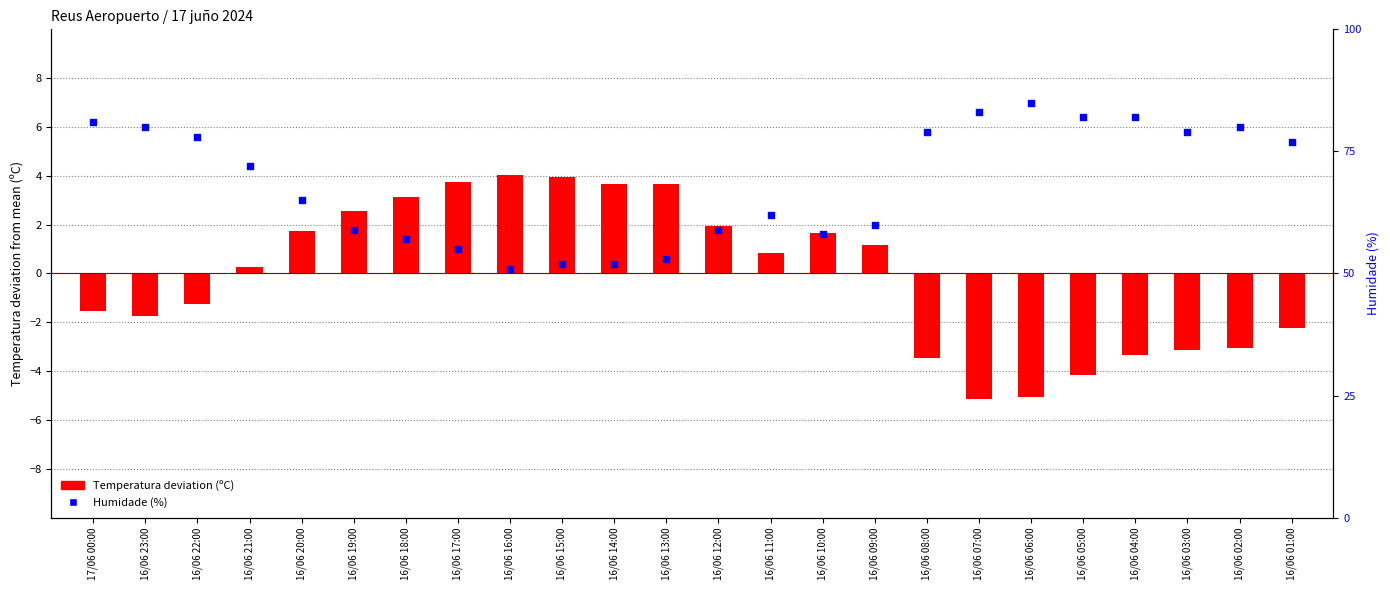

Which series has the largest total across all categories?

Humidade (%)